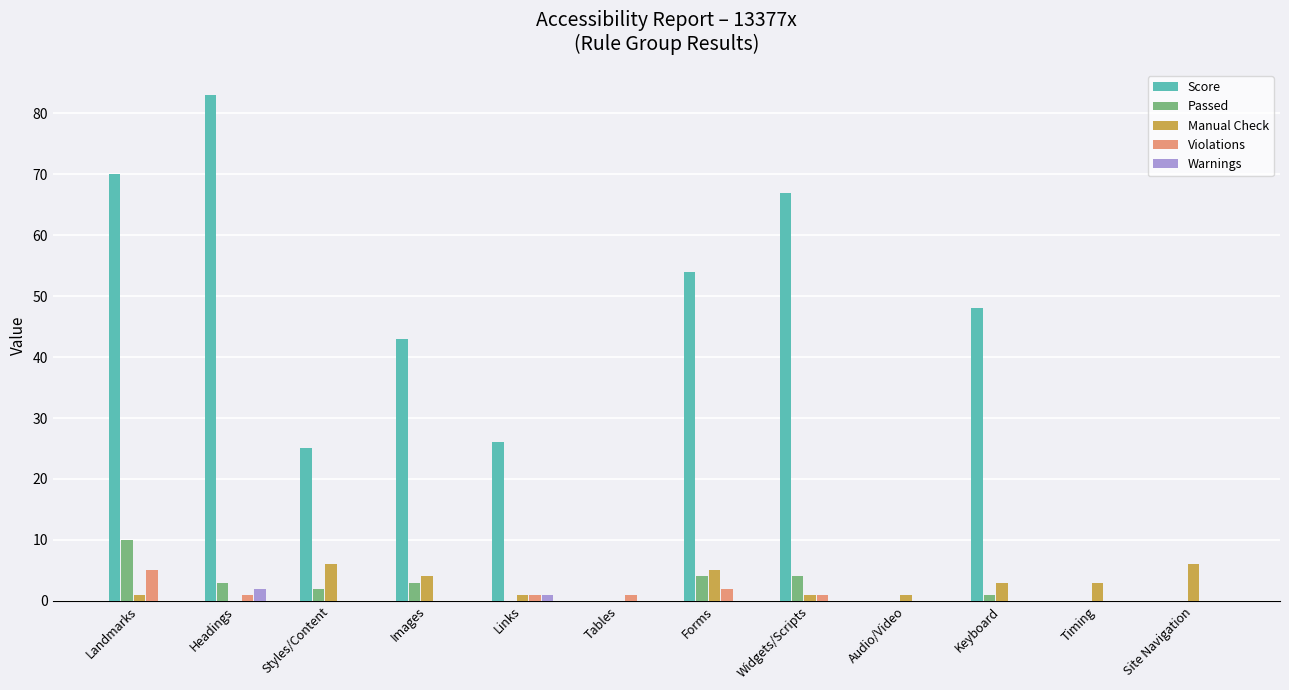

What is the sum of all Passed values?

27